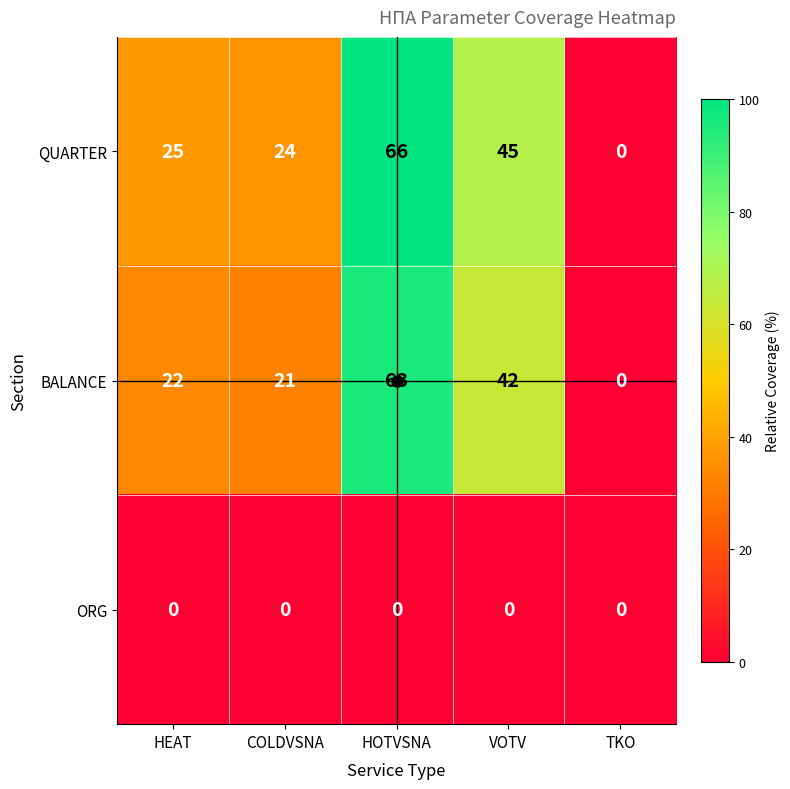

Where is QUARTER nearest to the value 33?

HEAT